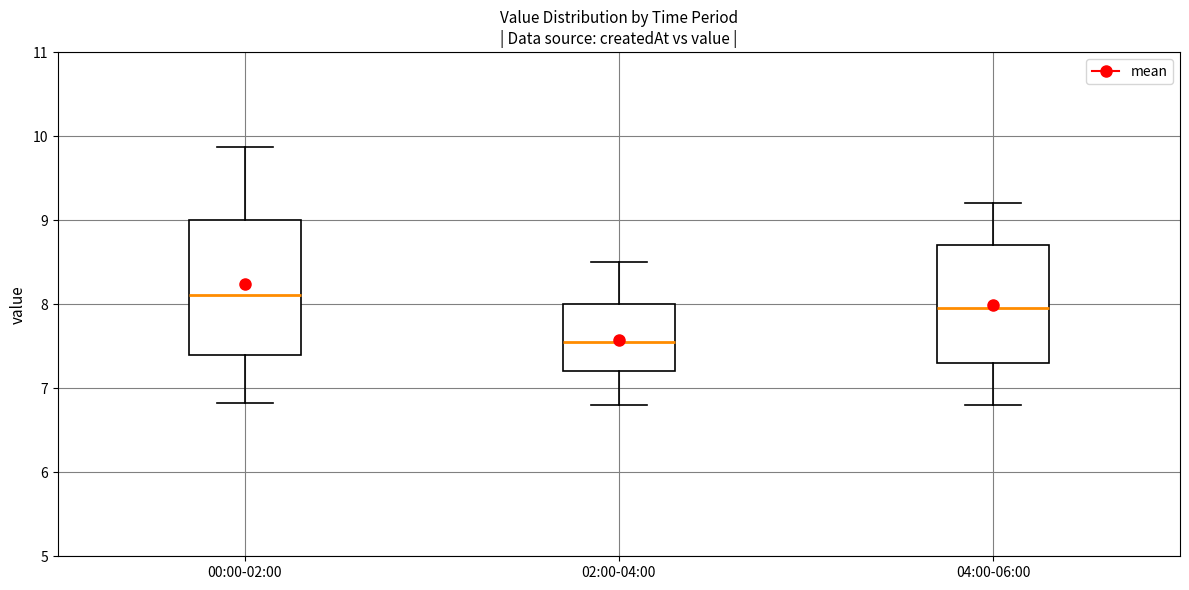

Comparing the boxes themselves (not the whiskers), which one is the tallest?

00:00-02:00